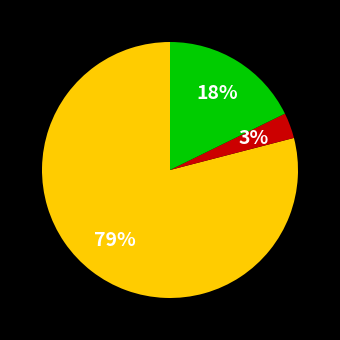

To the nearest percent, what is the difference between the largest and smallest slice percentages?

76%